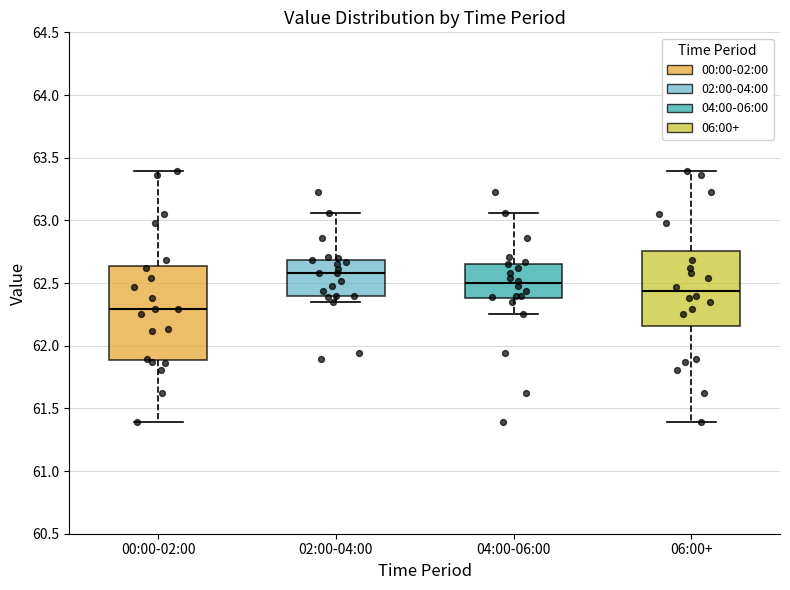

Which box's median line is the lowest?

00:00-02:00